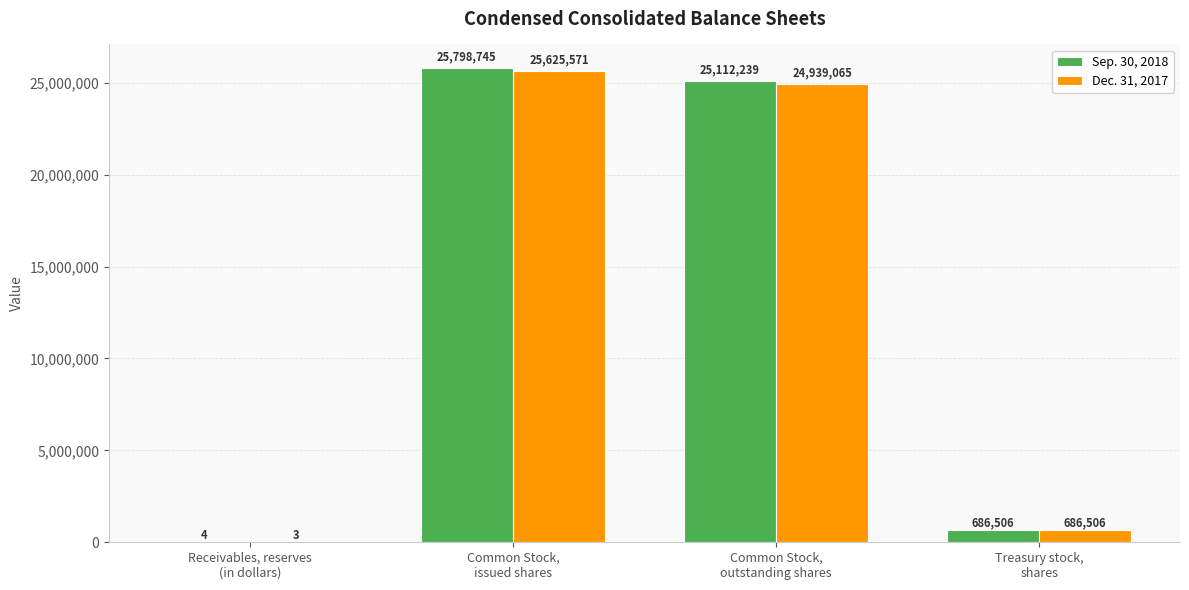

Count the number of categories in the chart.

4